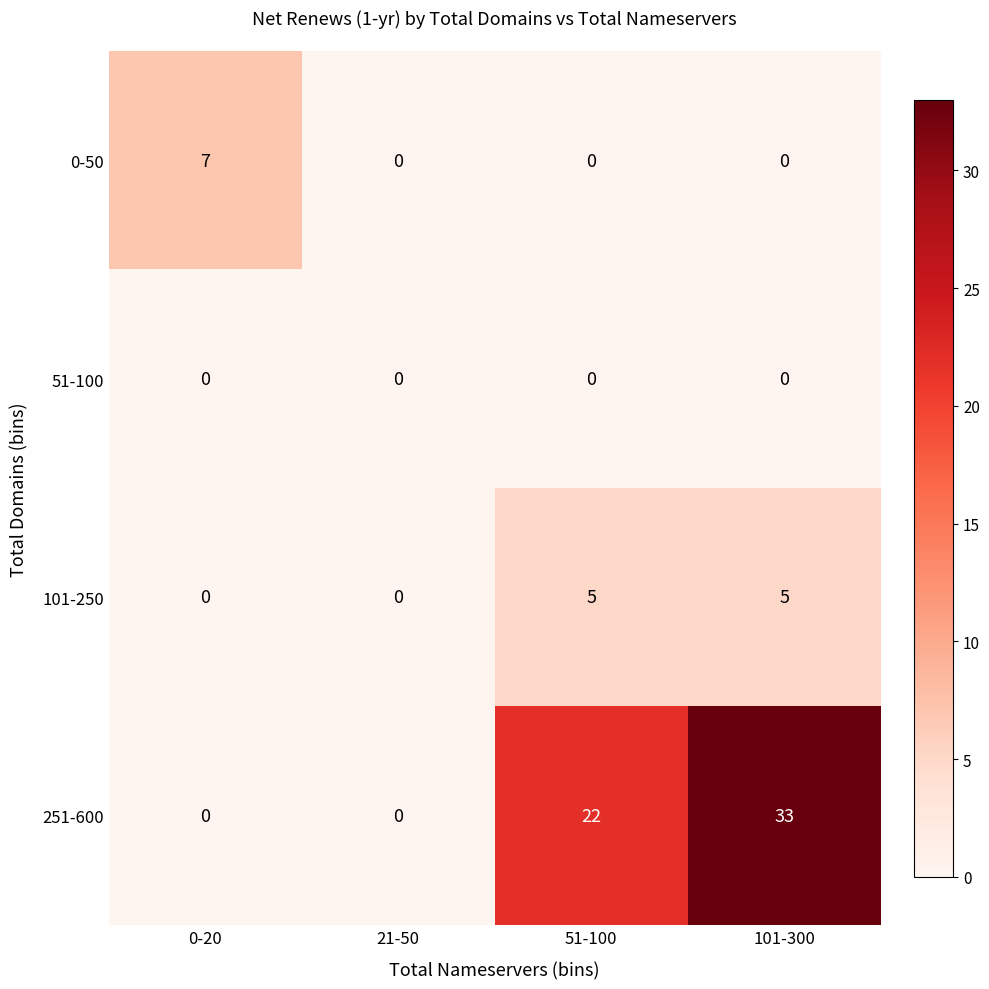

What is the highest value of the 0-50 series?

7